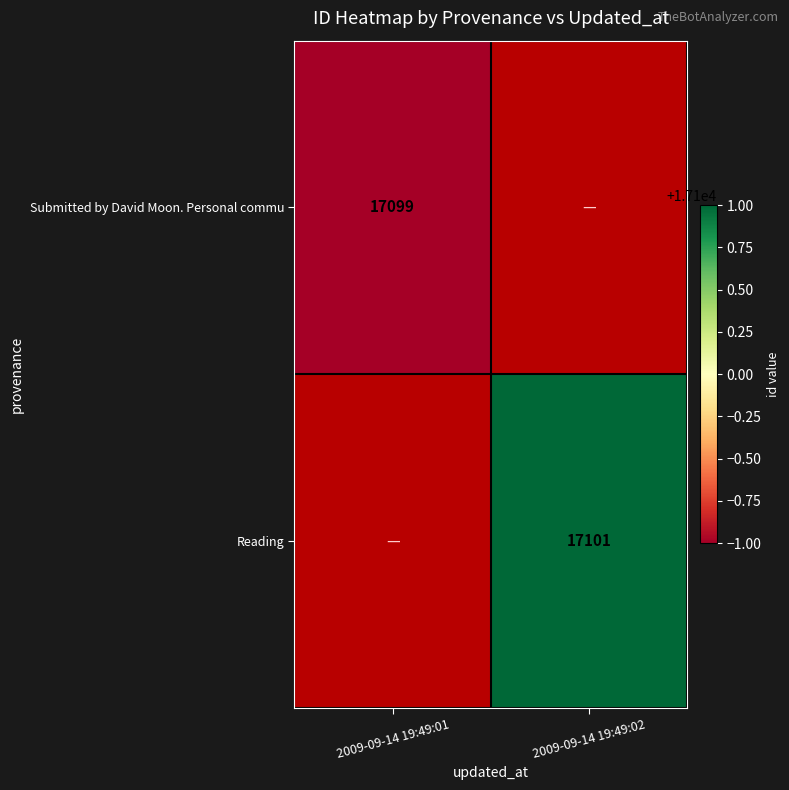

Which series has the largest range (max minus min)?

Reading